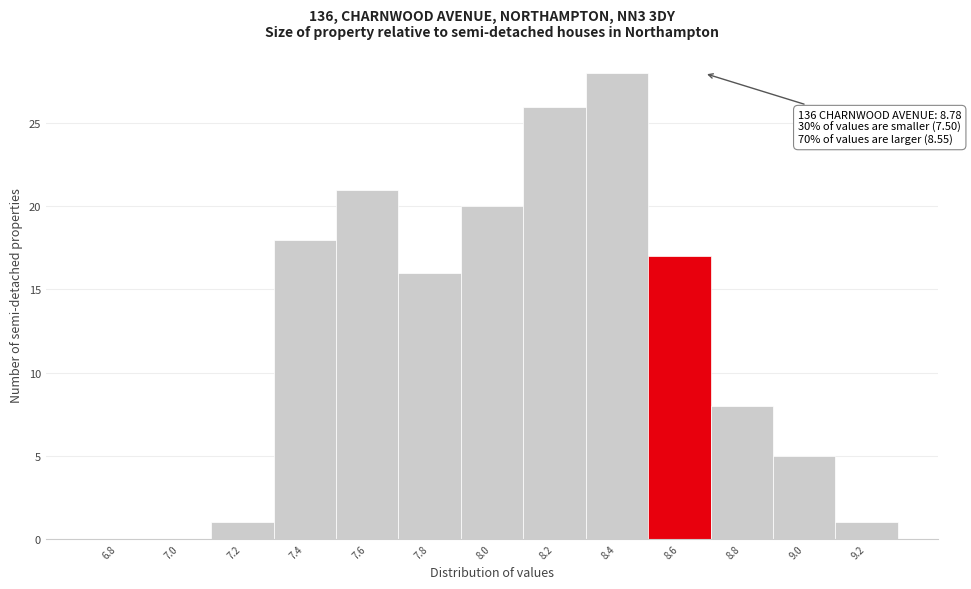

Reading right to left, what are all the values shown in this chart?

9.2=1	9.0=5	8.8=8	8.6=17	8.4=28	8.2=26	8.0=20	7.8=16	7.6=21	7.4=18	7.2=1	7.0=0	6.8=0